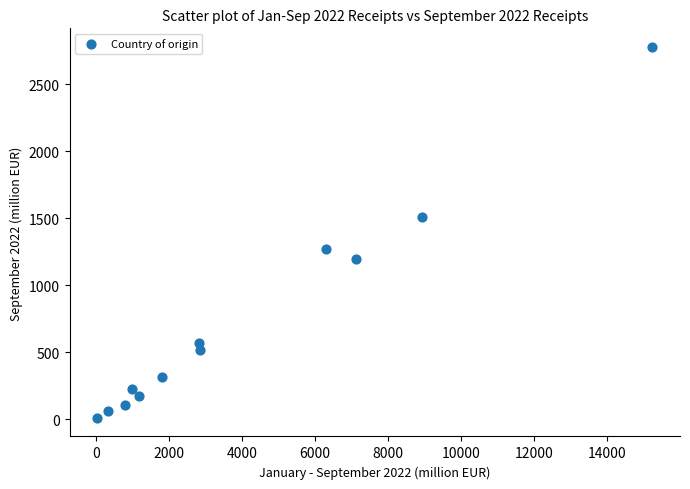

What is the range of Y values (max minus min)?

2766.7